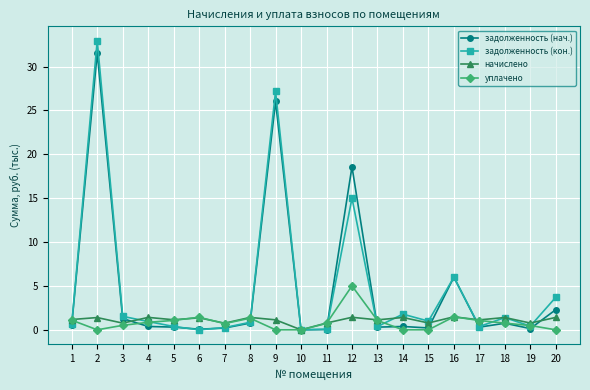

What is the value of the задолженность (кон.) point at the 16th from the left?

6.0